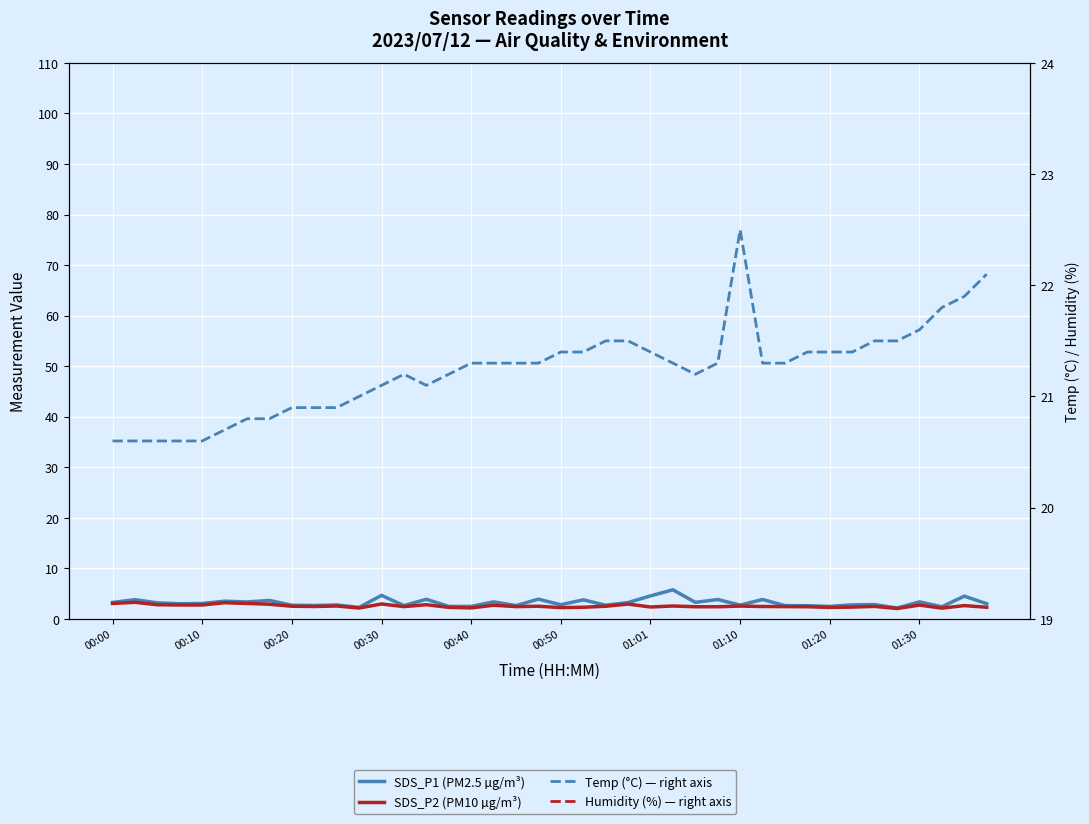

How many series are shown in this chart?

4